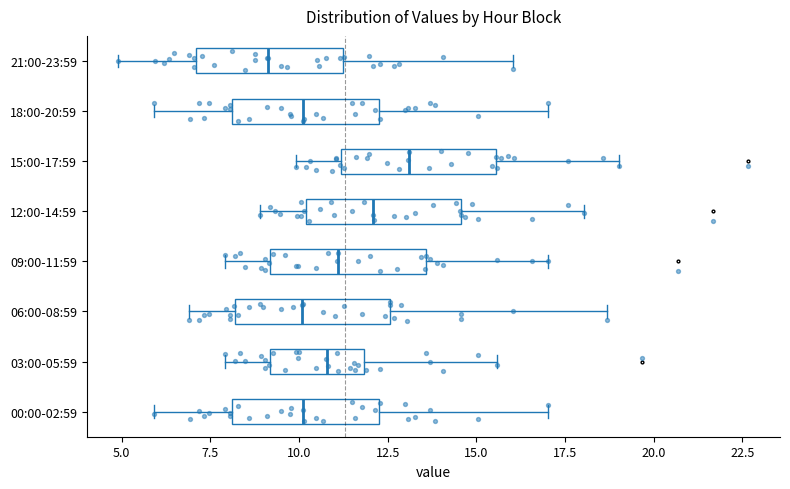

Which box has the furthest to the left median line?

21:00-23:59